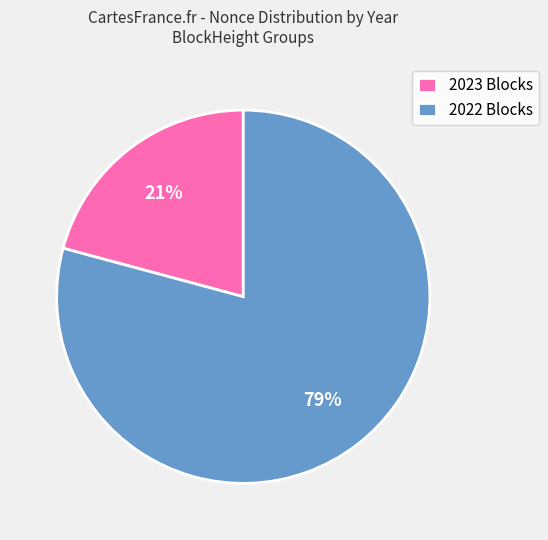

What is the majority slice?

2022 Blocks